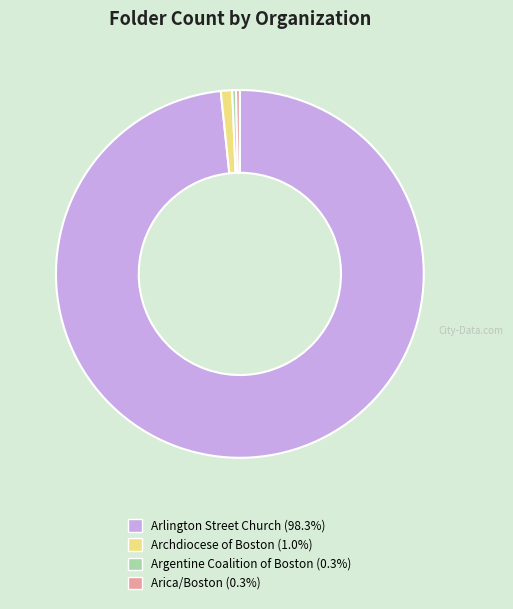

How many slices are in this pie chart?

4